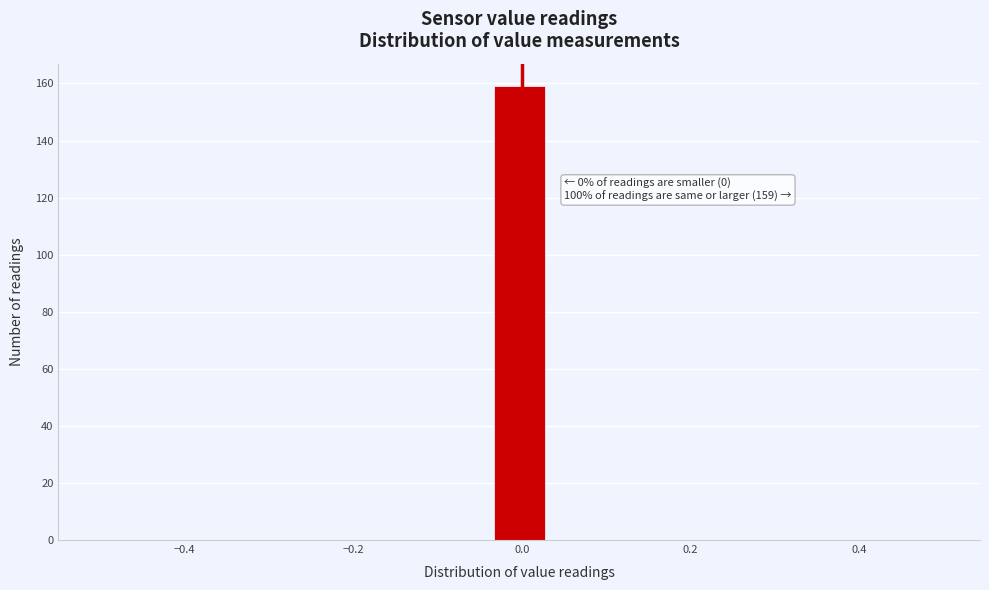

Read against the x-axis, roughly where is the centre of the tallest bar?

0.00